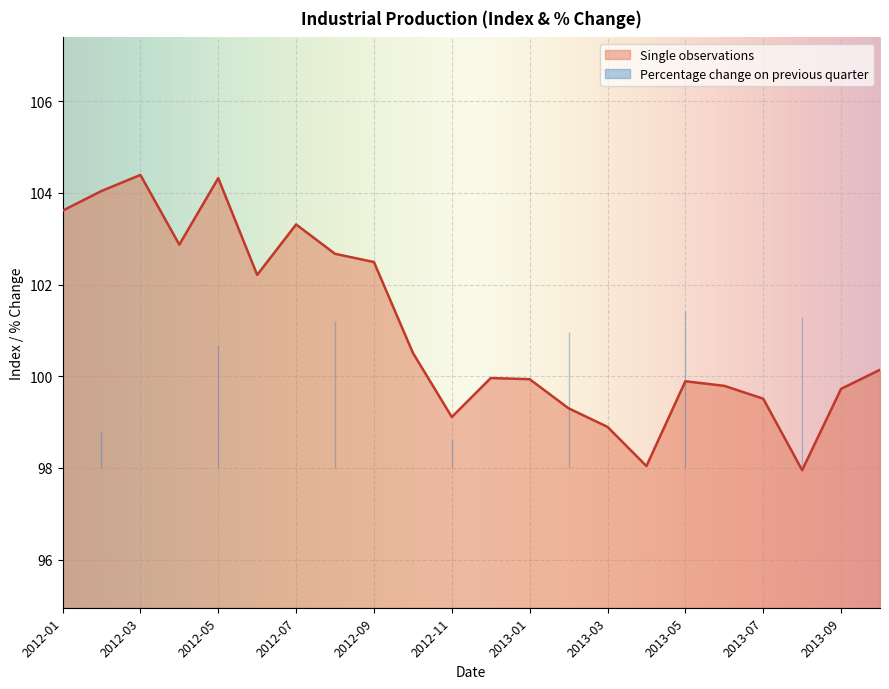

How many interior local peaks (higher than both neighbors) does the data have?

5